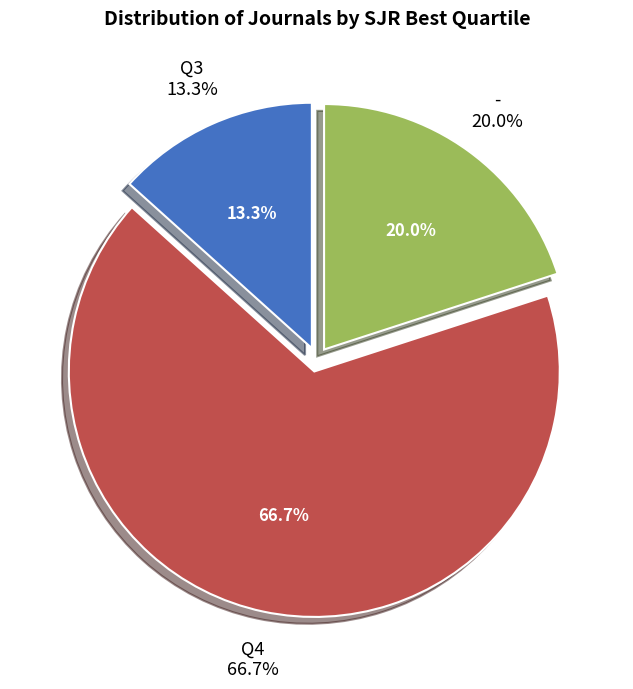

To the nearest percent, what percentage of the pie is -?

20%